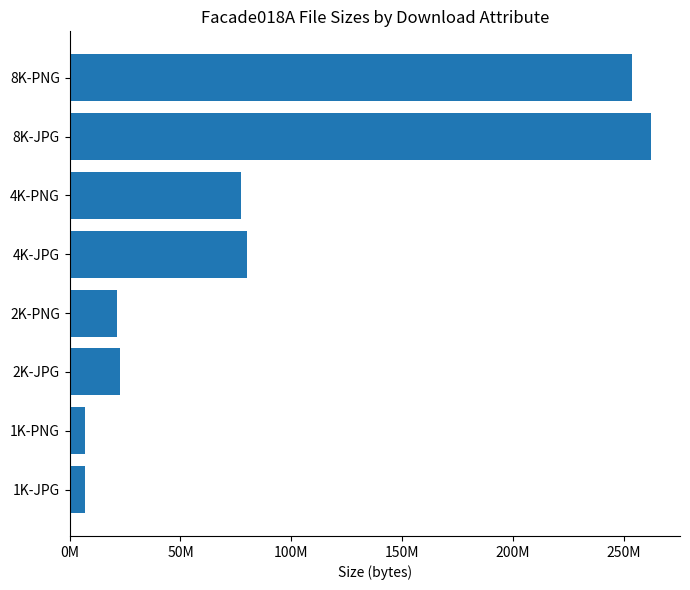

Does the chart contain any negative values?

No